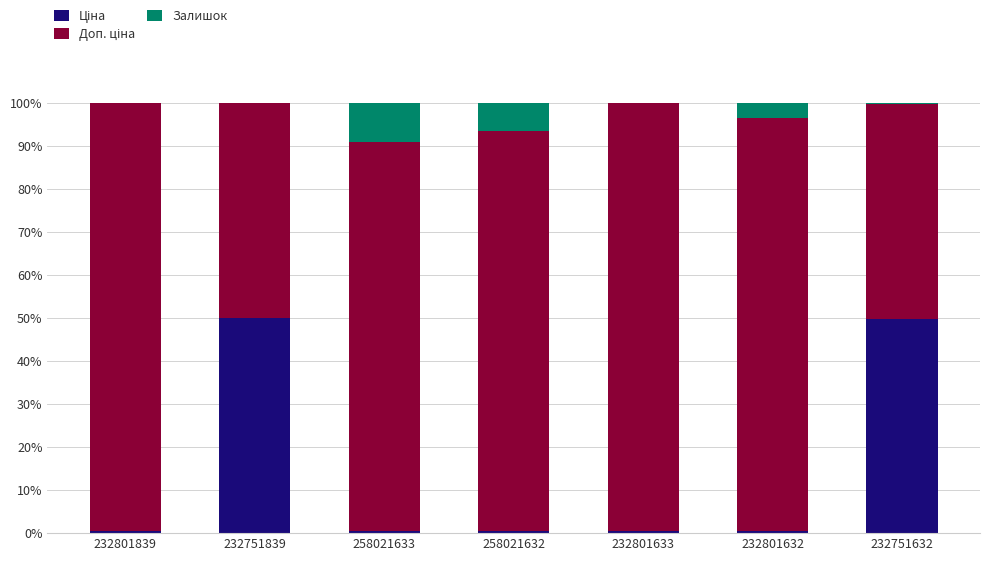

What is the total value across all series at 232751839?

100.0